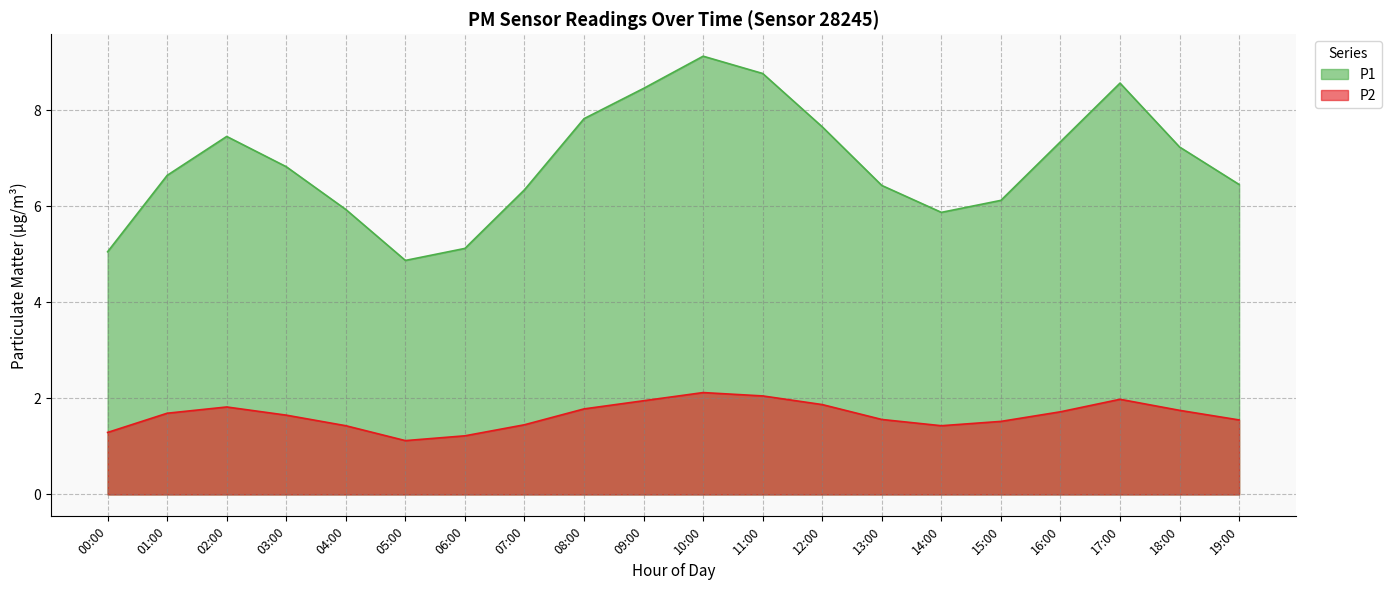

Reading left to right, extract all data points from this chart.

P1: 00:00=5.0	01:00=6.6	02:00=7.5	03:00=6.8	04:00=5.9	05:00=4.9	06:00=5.1	07:00=6.3	08:00=7.8	09:00=8.4	10:00=9.1	11:00=8.8	12:00=7.7	13:00=6.4	14:00=5.9	15:00=6.1	16:00=7.3	17:00=8.6	18:00=7.2	19:00=6.5
P2: 00:00=1.3	01:00=1.7	02:00=1.8	03:00=1.6	04:00=1.4	05:00=1.1	06:00=1.2	07:00=1.4	08:00=1.8	09:00=1.9	10:00=2.1	11:00=2.0	12:00=1.9	13:00=1.6	14:00=1.4	15:00=1.5	16:00=1.7	17:00=2.0	18:00=1.8	19:00=1.6